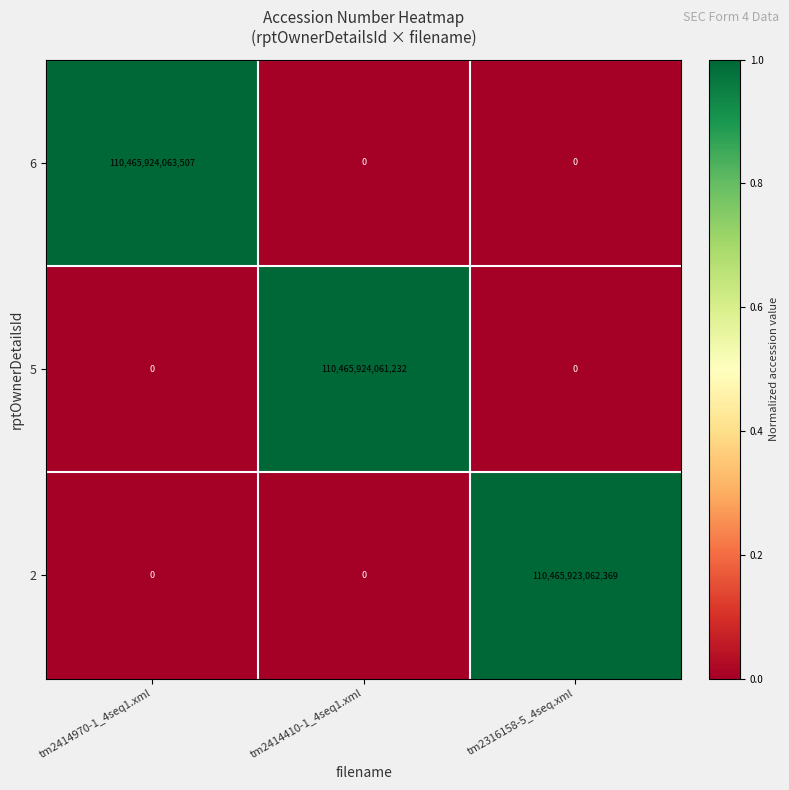

Count the 5 values in the range 0 to 110465924061232.

3